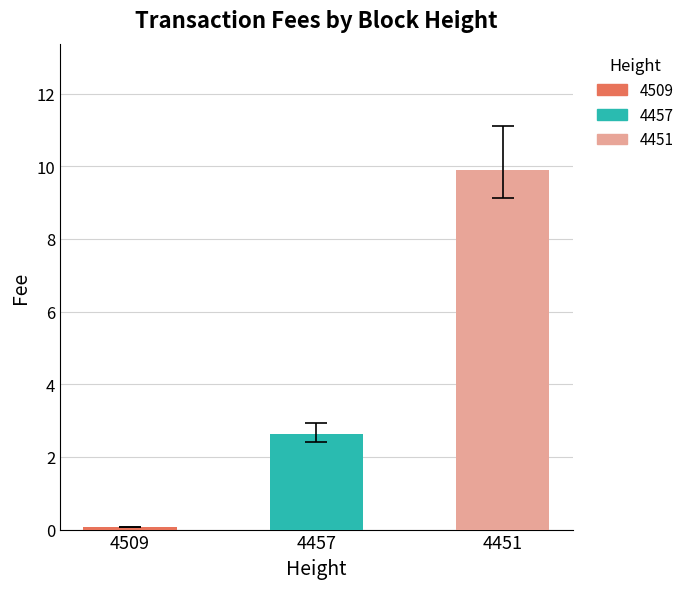

Where does the data first go above 2?

4457